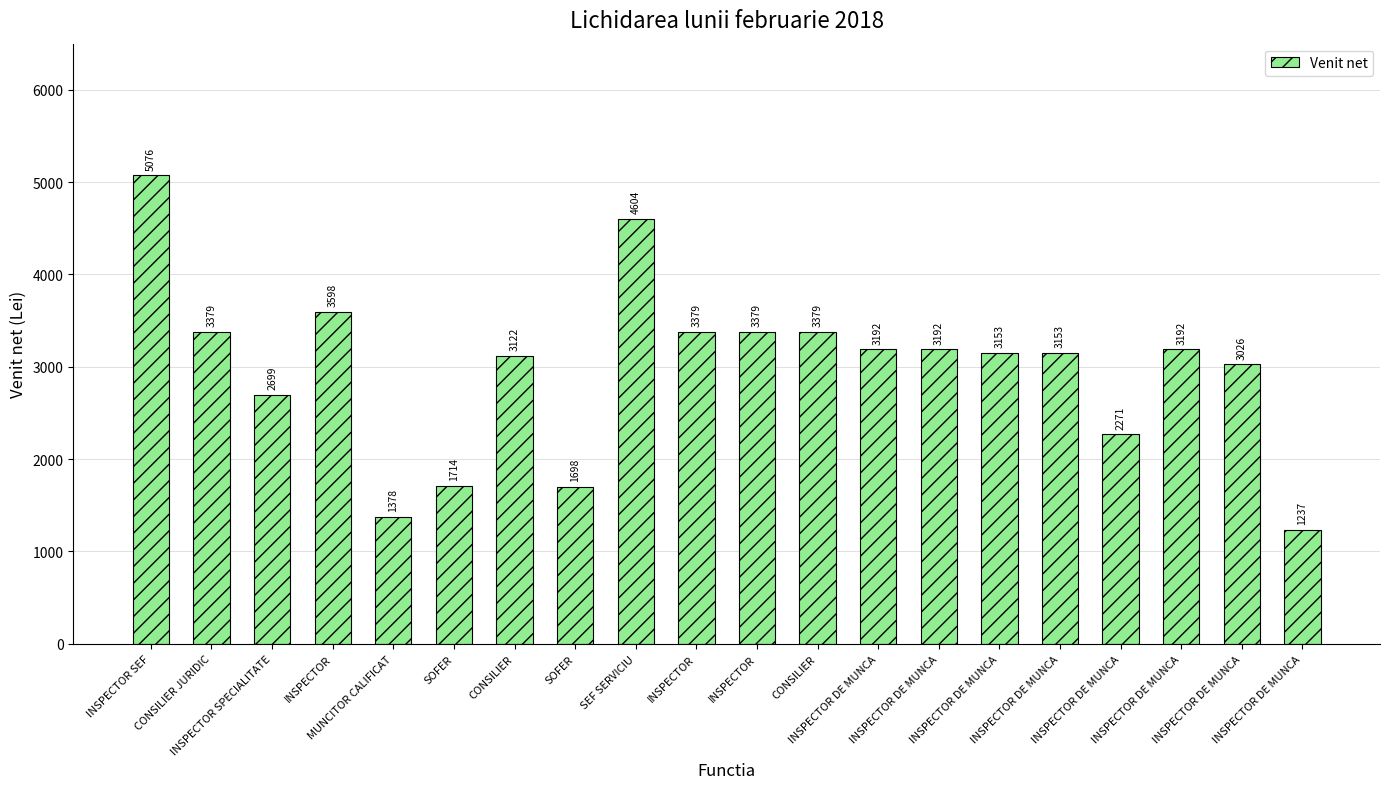

The chart shows a value of 4957 at INSPECTOR DE MUNCA. True or false?

False